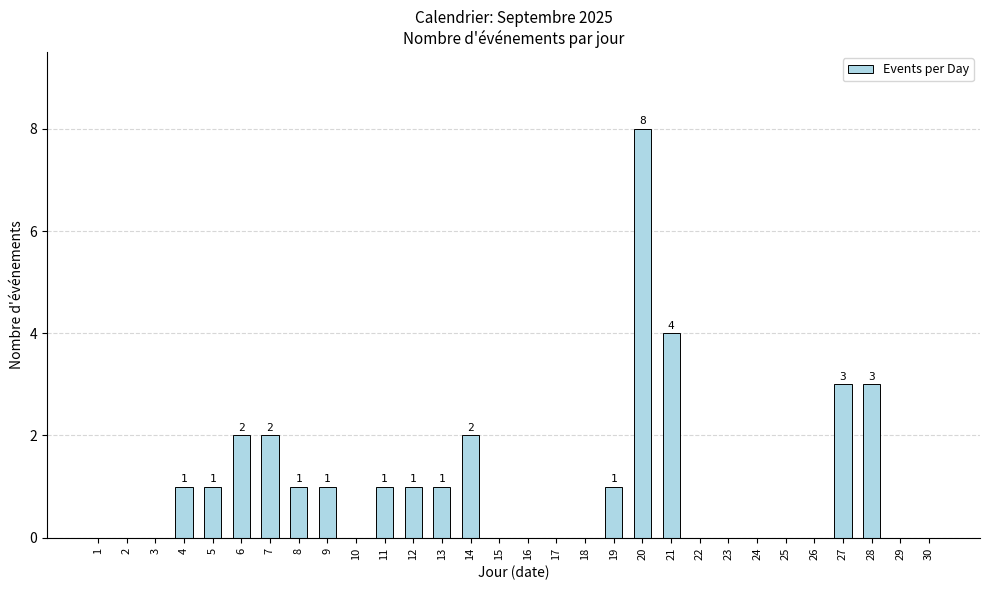

What is the sum of all values?

32